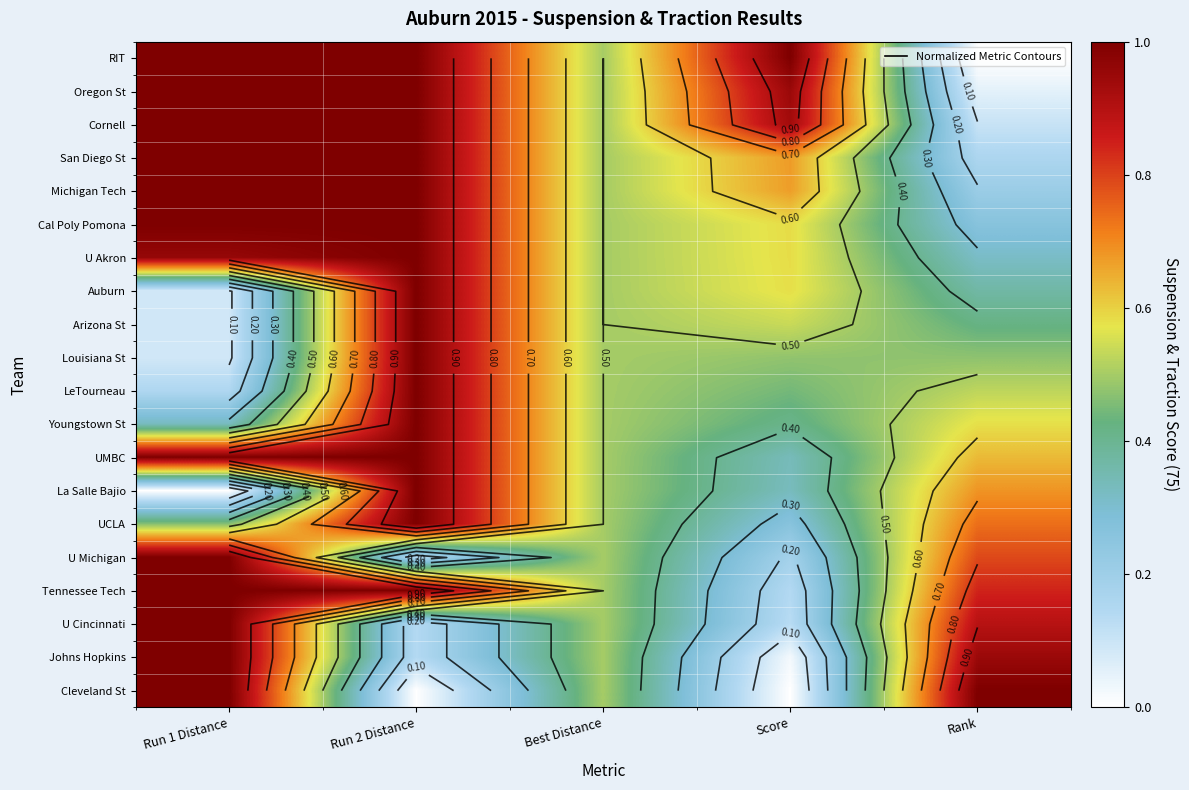

The value of La Salle Bajio at Run 1 Distance is 0.0. True or false?

True